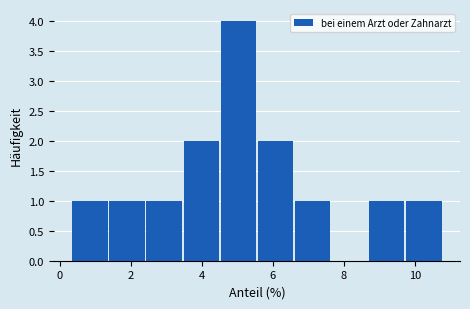

Reading left to right, transcribe this chart: for each bar, give the range it covers on the x-axis and its height. Neither the bar edges nor the heights are printed on the chart, so give them approximately, as read against the axes.

0.4 to 1.4: 1
1.4 to 2.4: 1
2.4 to 3.4: 1
3.4 to 4.6: 2
4.6 to 5.6: 4
5.6 to 6.6: 2
6.6 to 7.6: 1
7.6 to 8.8: 0
8.8 to 9.8: 1
9.8 to 10.8: 1